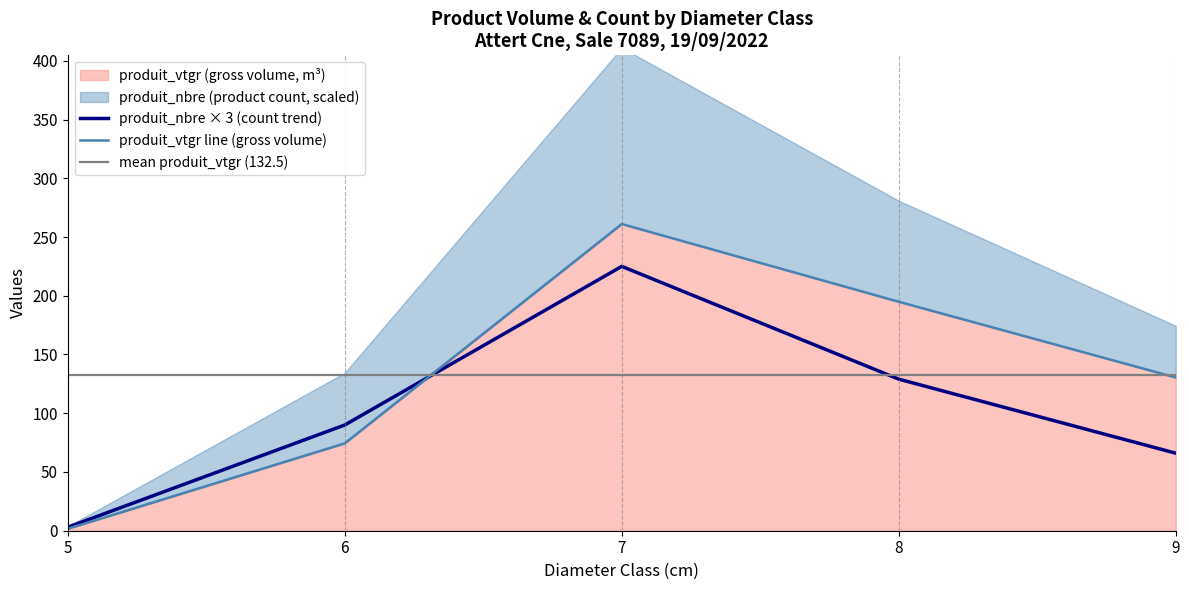

What is the value of the produit_vtgr point at the 5th from the left?

130.4